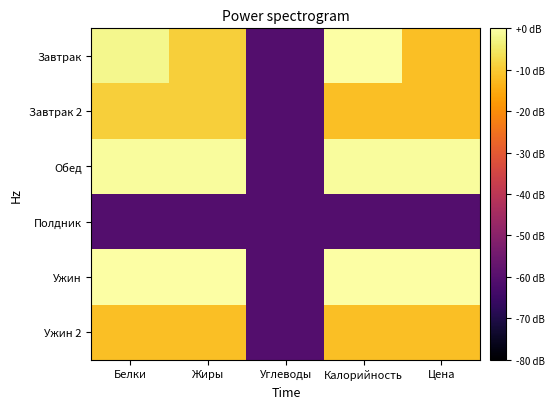

What is the total value across all series at Углеводы?

-362.5